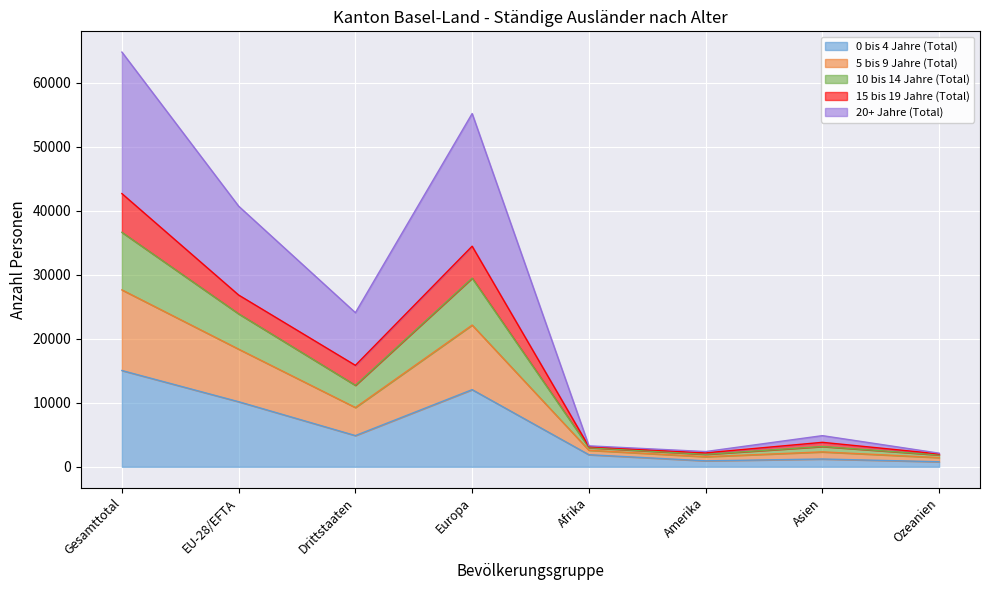

At which label does 10 bis 14 Jahre (Total) first exceed 15849?

Gesamttotal